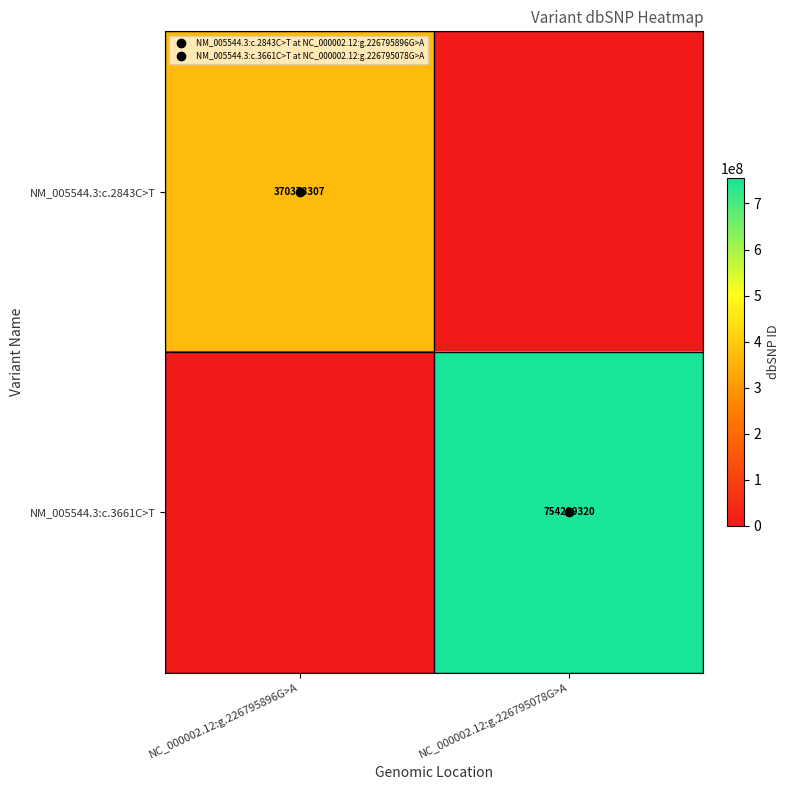

List the labels in order of NM_005544.3:c.3661C>T value, largest first.

NC_000002.12:g.226795078G>A, NC_000002.12:g.226795896G>A